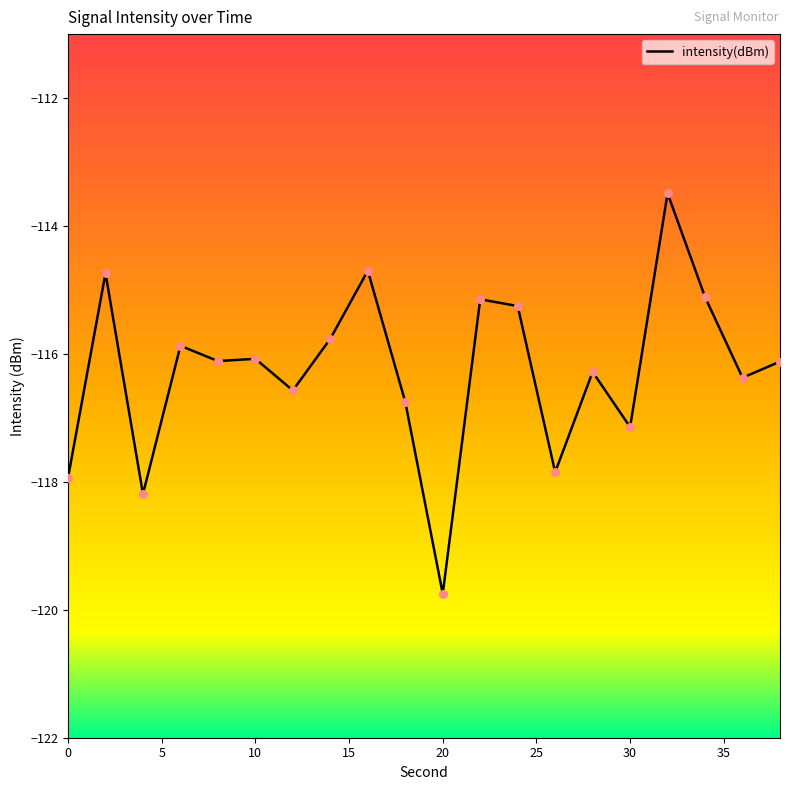

What is the maximum value shown in the chart?

-113.5